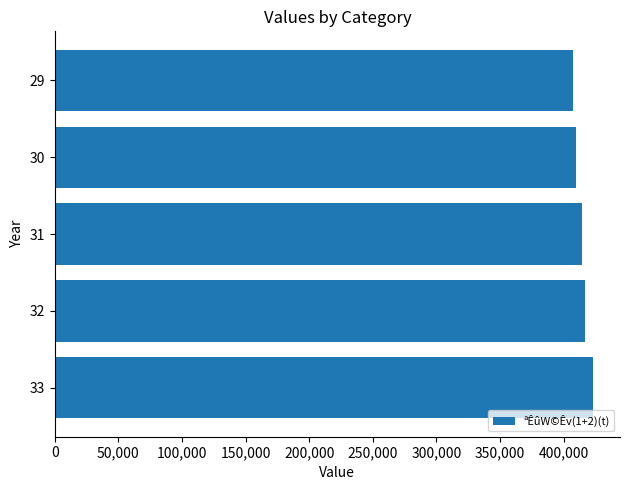

Does the chart contain stacked bars?

No